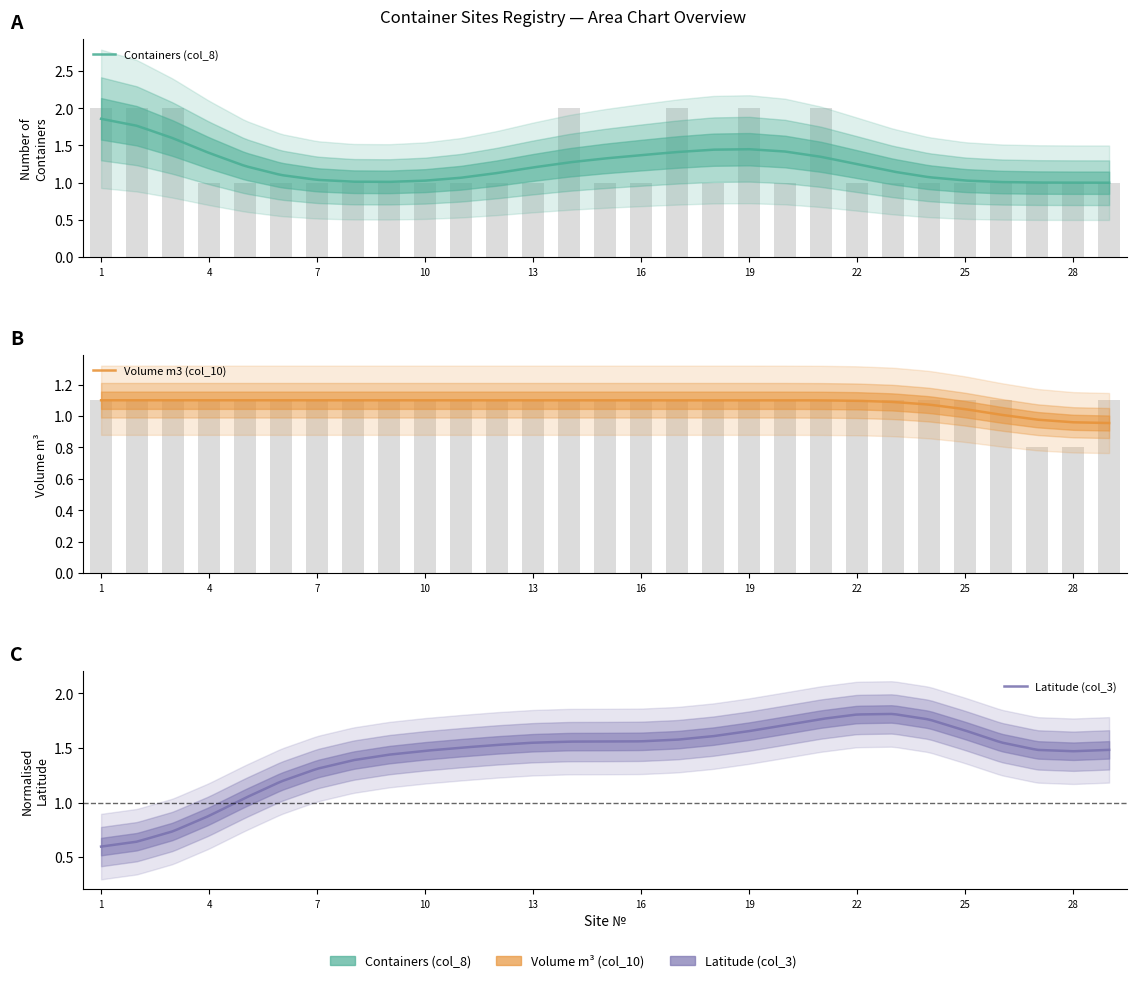

What is the sum of the Containers (col_8) values at 17 and 21?

4.0